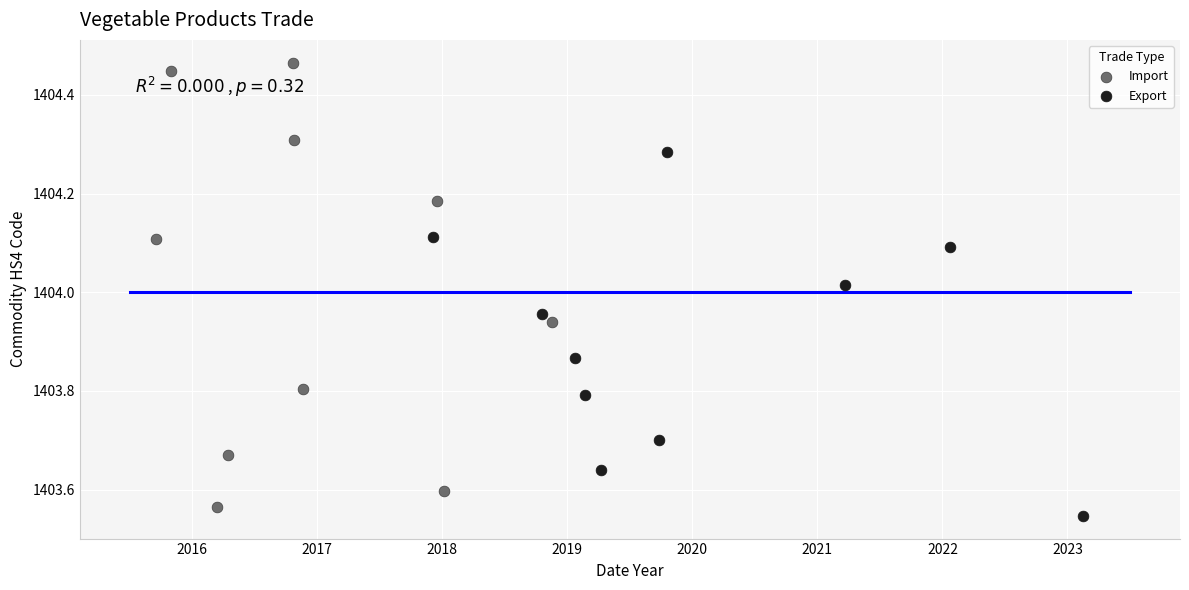

Which series reaches the minimum Y coordinate?

Export